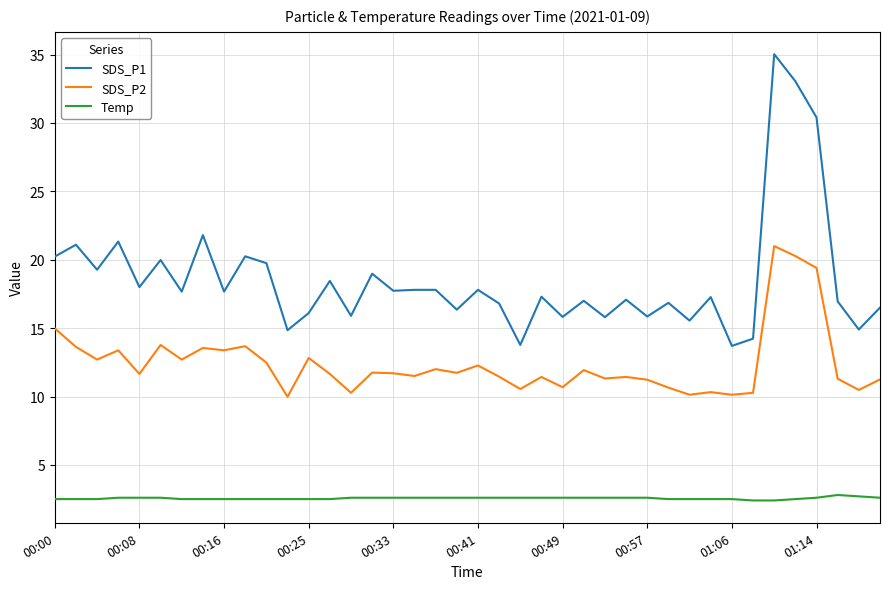

Rank the series by their average value, from lowest to highest.

Temp, SDS_P2, SDS_P1